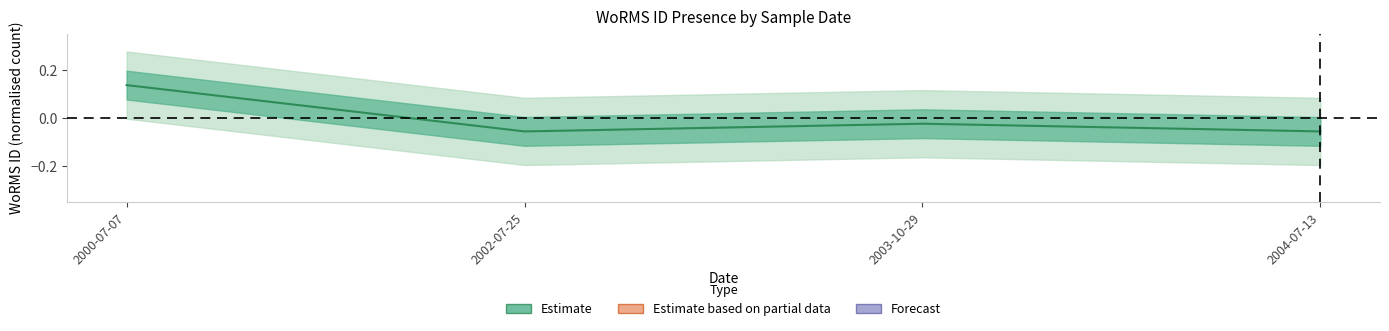

At which label does the data first exceed 0?

2000-07-07